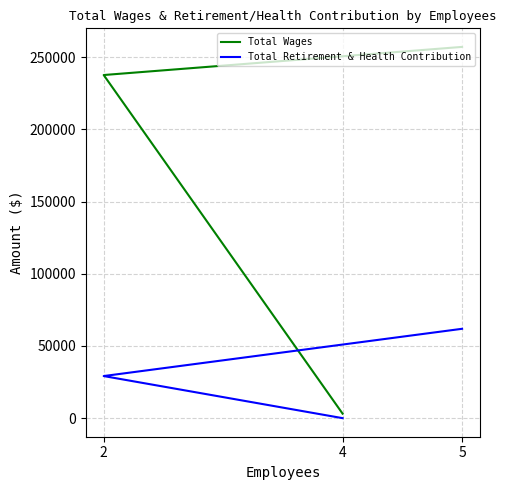

The value of Total Wages at 5 is 257183. True or false?

True